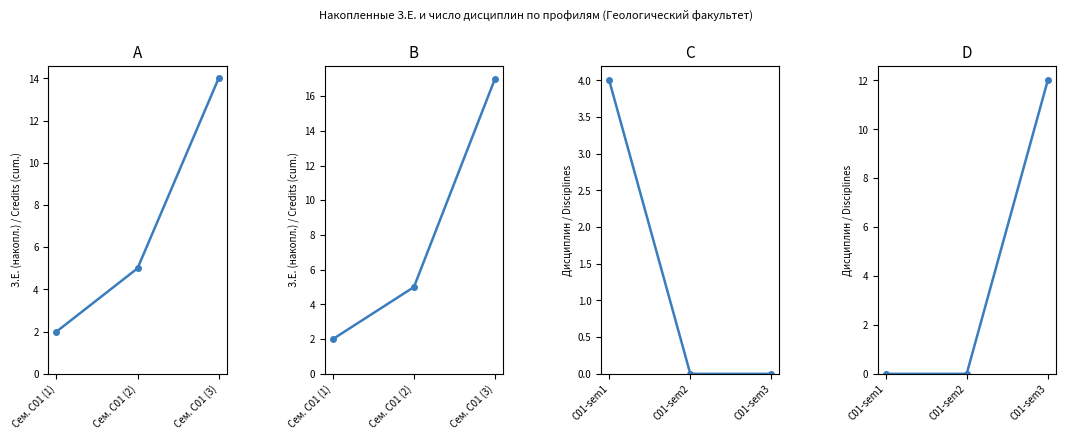

What position from the left is Сем. C01 (3)?

3